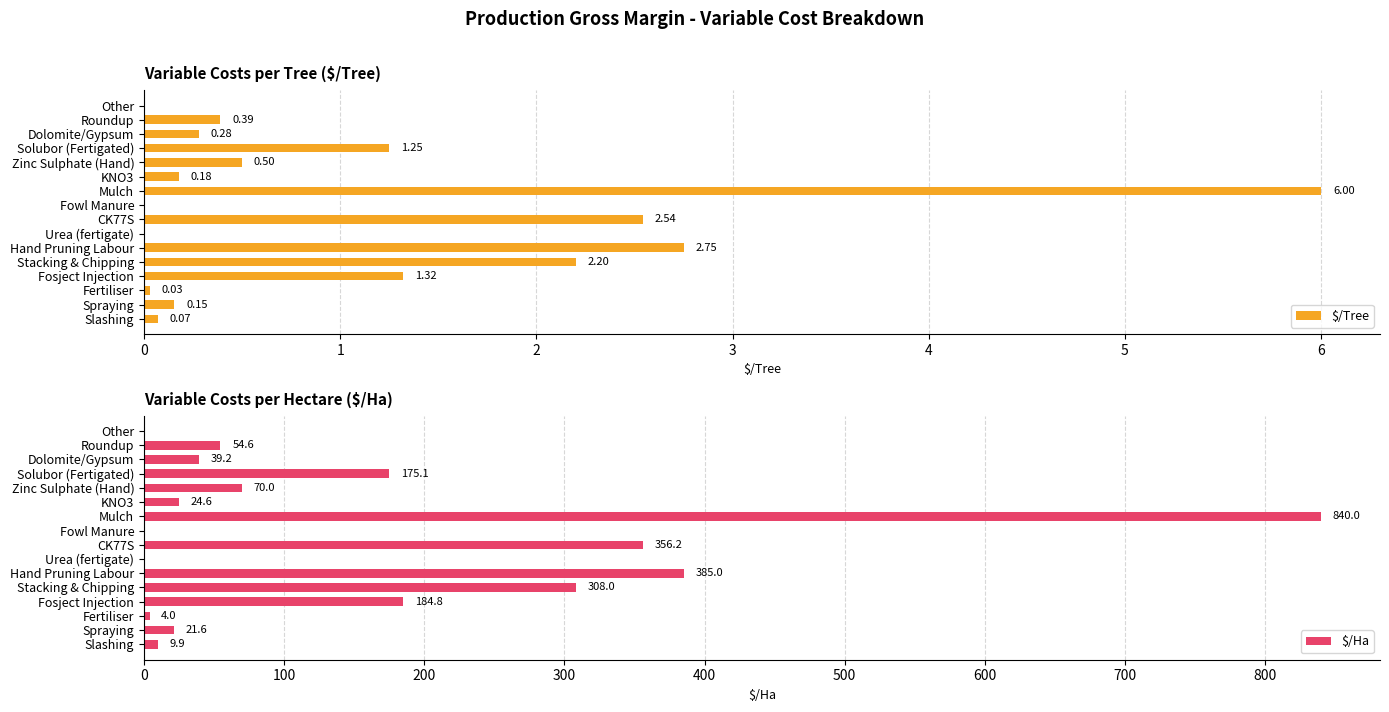

Which category has the highest value in the $/Tree series?

Mulch